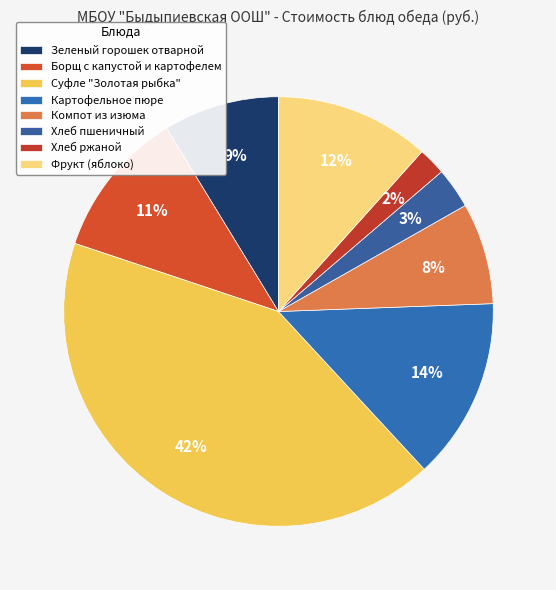

Rank the categories by value from highest to lowest.

Суфле "Золотая рыбка", Картофельное пюре, Фрукт (яблоко), Борщ с капустой и картофелем, Зеленый горошек отварной, Компот из изюма, Хлеб пшеничный, Хлеб ржаной